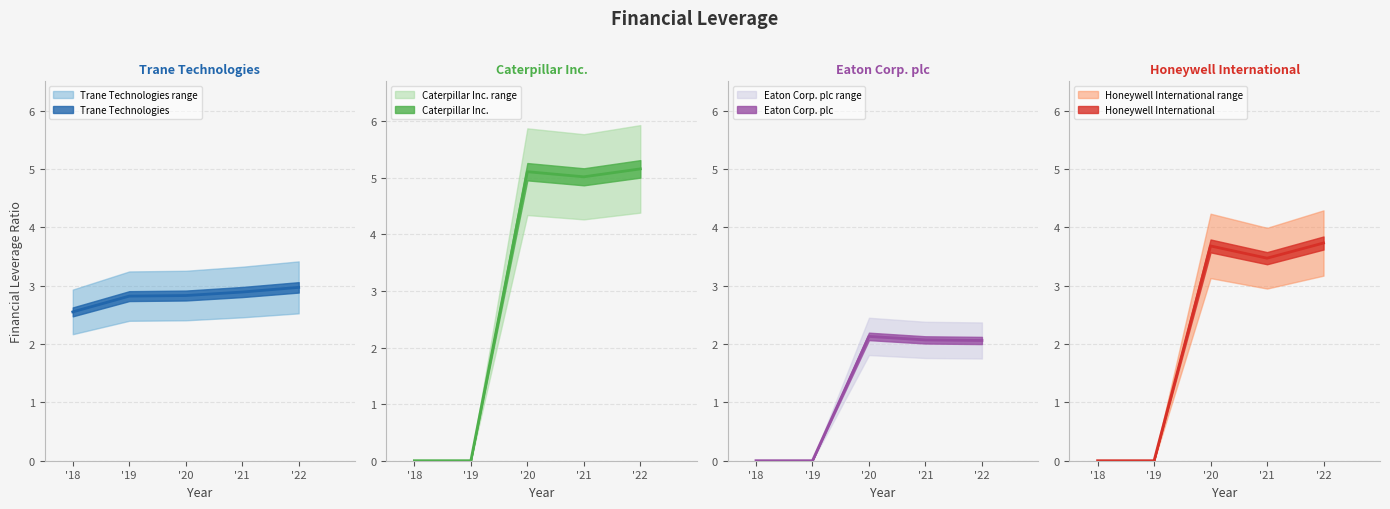

Rank the series at '18 from lowest to highest value.

Caterpillar Inc., Eaton Corp. plc, Honeywell International, Trane Technologies